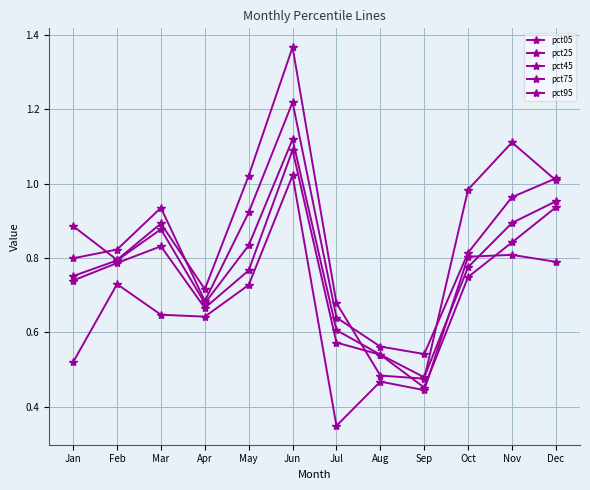

Rank the categories by pct45 value from lowest to highest.

Sep, Aug, Jul, Apr, Jan, Oct, Feb, May, Mar, Nov, Dec, Jun